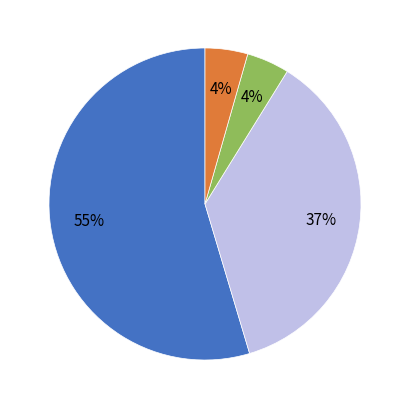

To the nearest percent, what is the average slice percentage?

25%